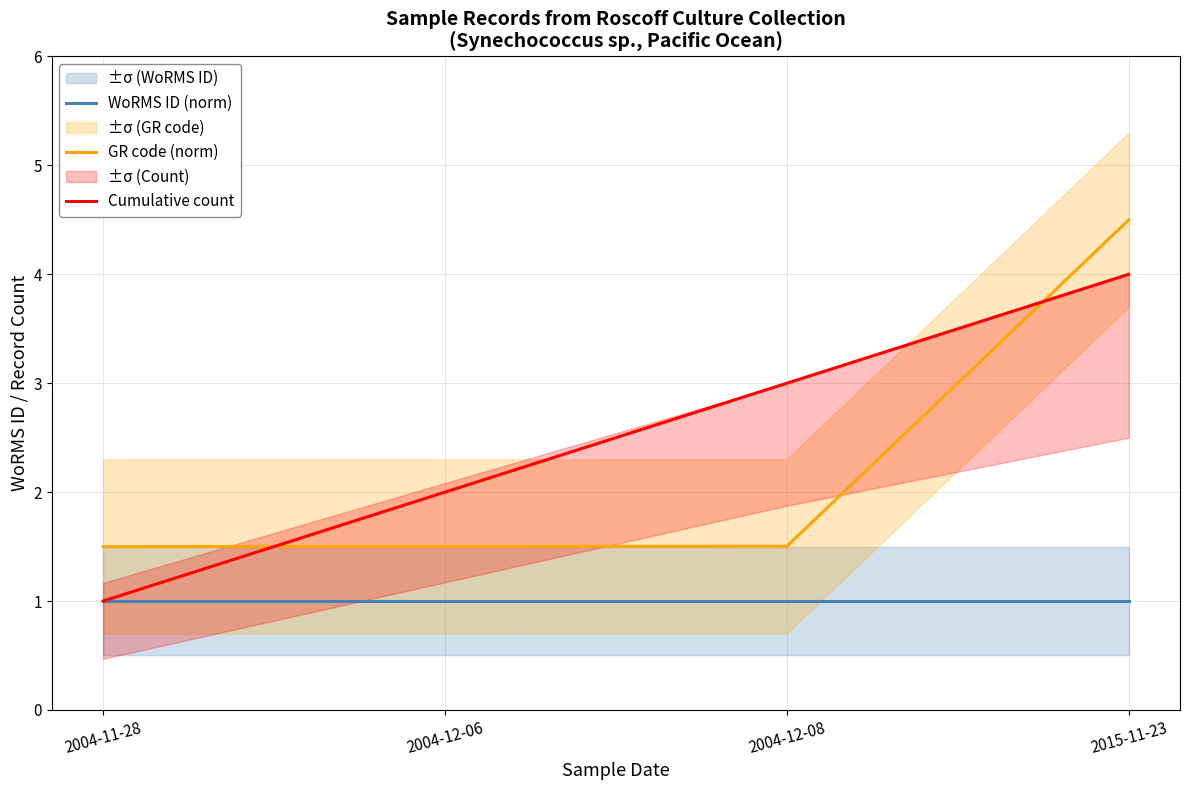

True or false: GR code (norm) and WoRMS ID (norm) intersect in this chart.

False